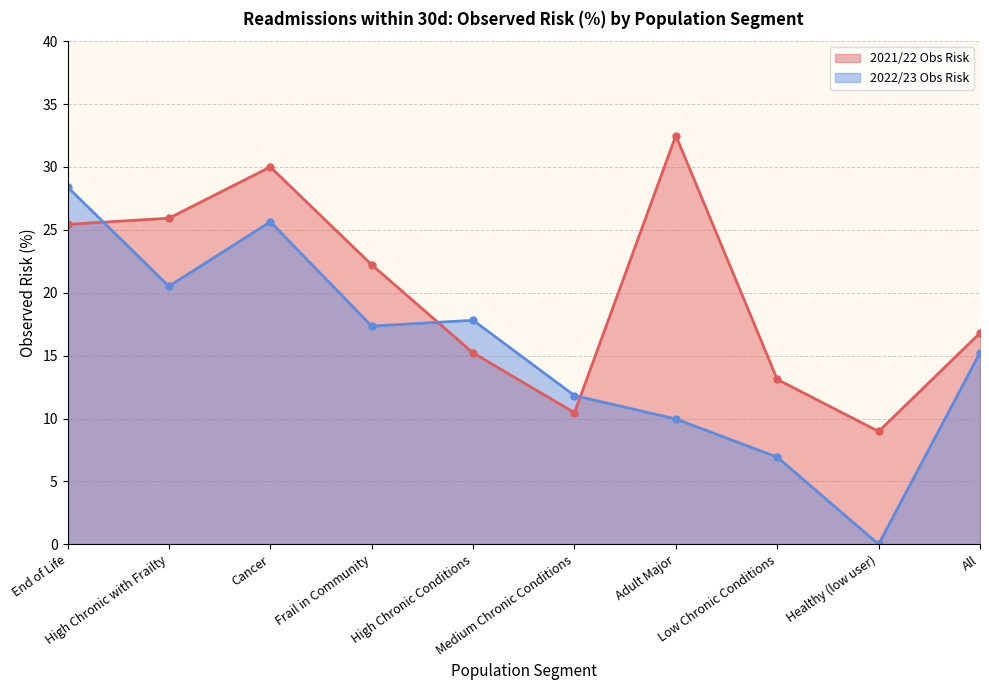

How many times do 2022/23 Obs Risk and 2021/22 Obs Risk cross each other?

3